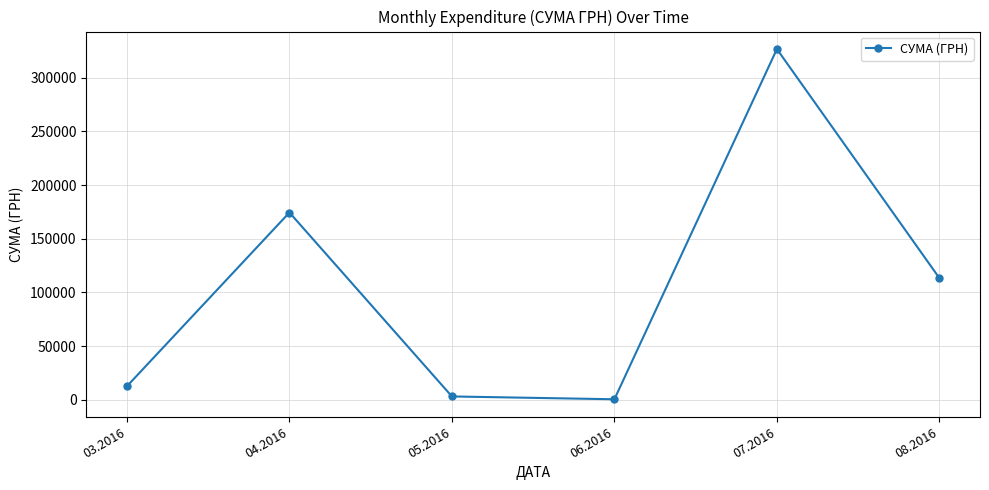

Where does the data first go above 113398?

04.2016